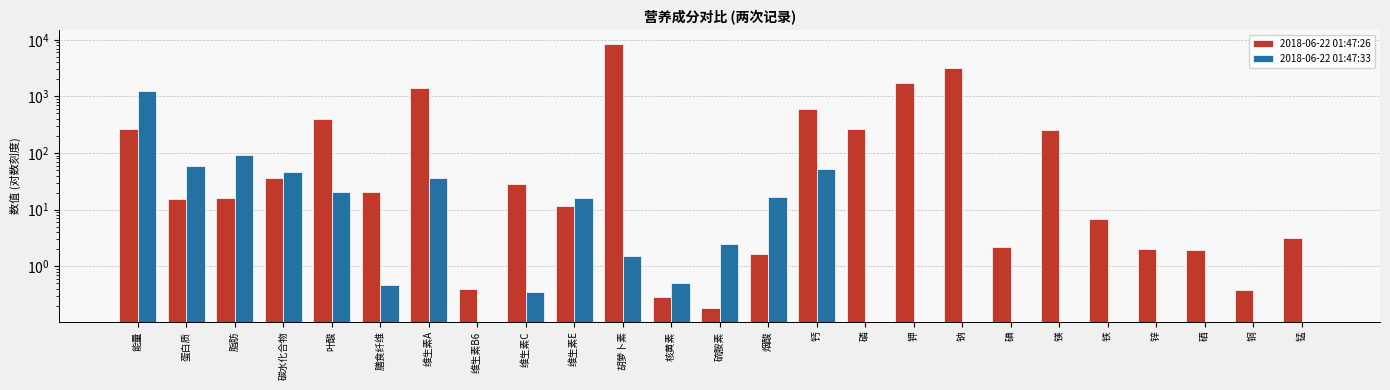

Which category has the lowest value in the 2018-06-22 01:47:26 series?

硫胺素